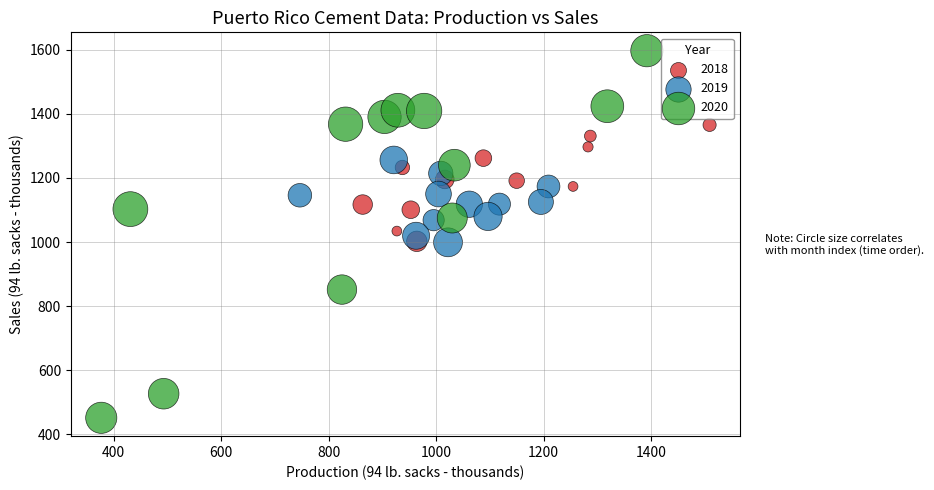

Which series contains the lowest Y value?

2020